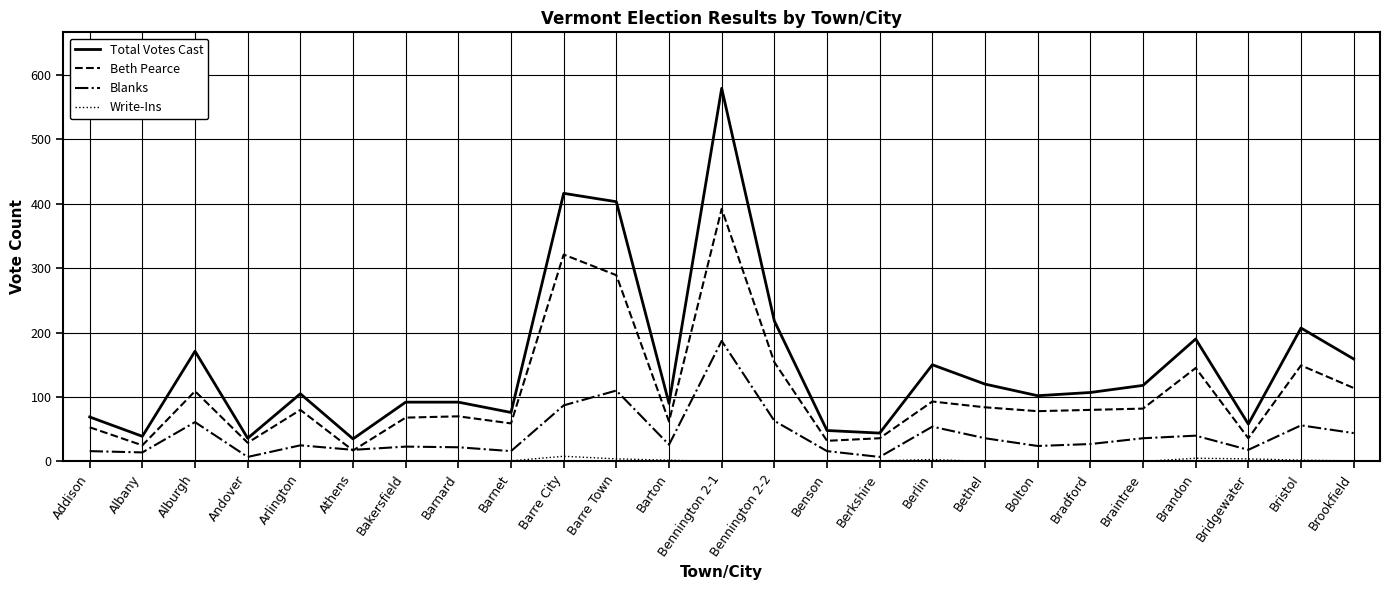

Does the chart have visible grid lines?

Yes